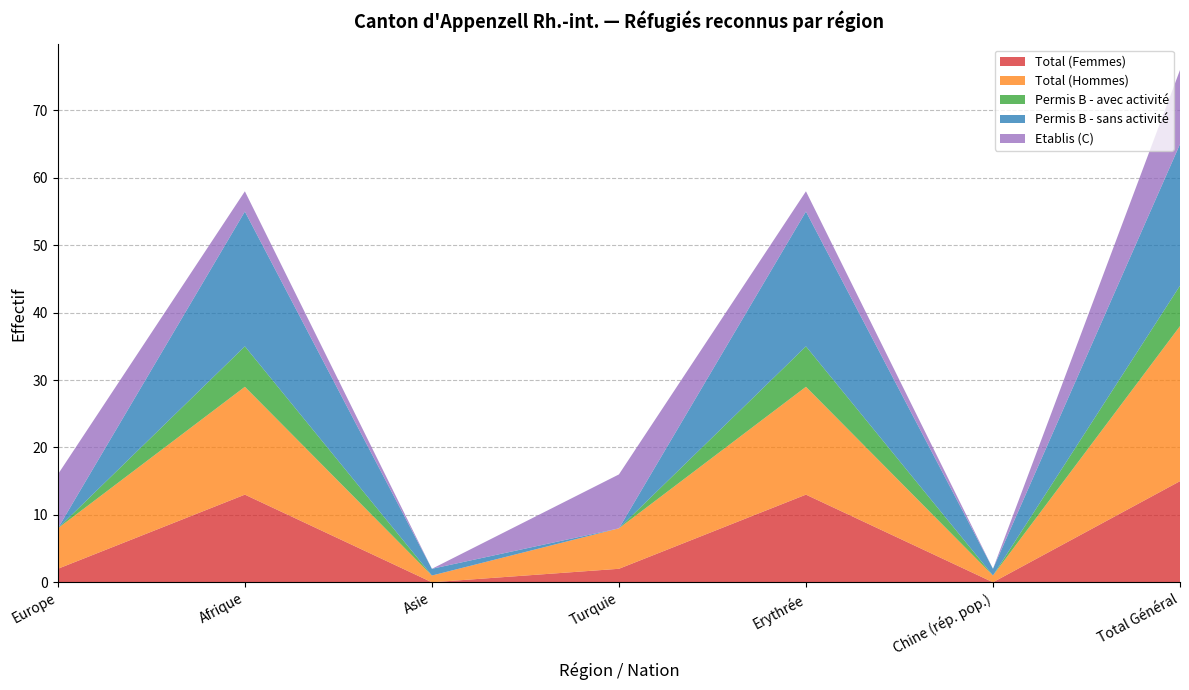

The value of Total (Femmes) at Europe is 2. True or false?

True